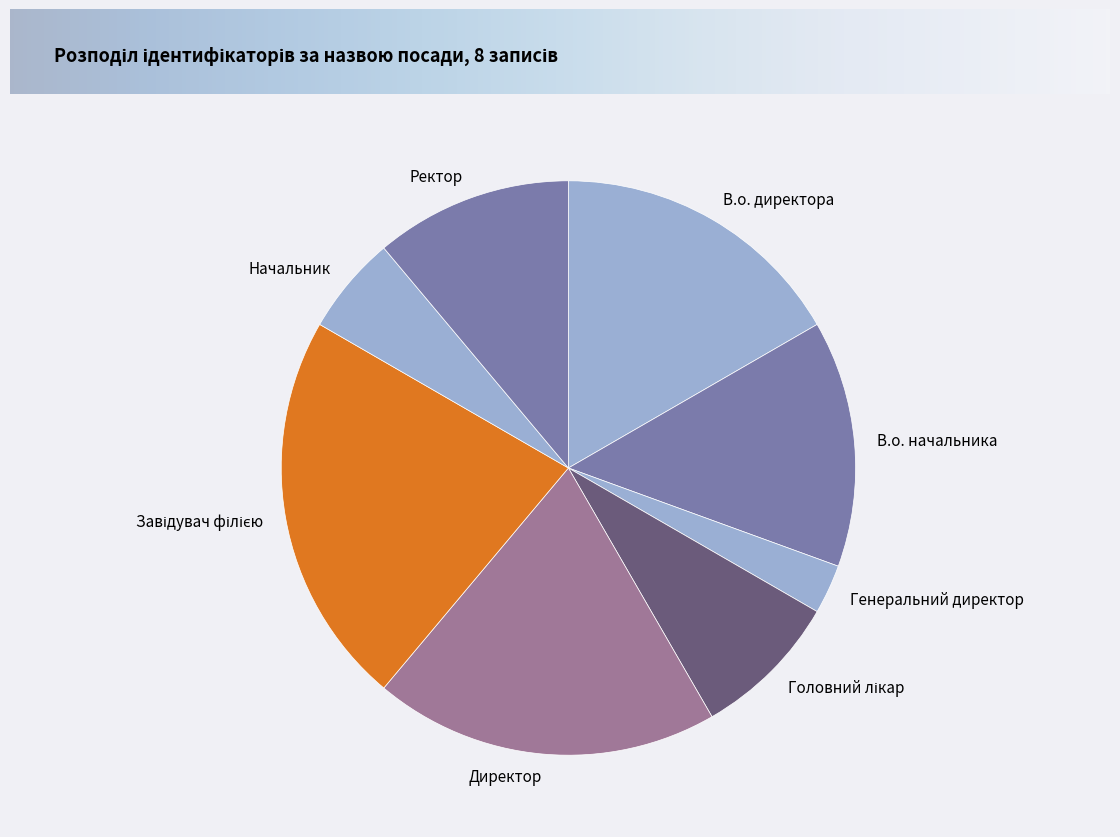

Is there a majority slice in this chart?

No